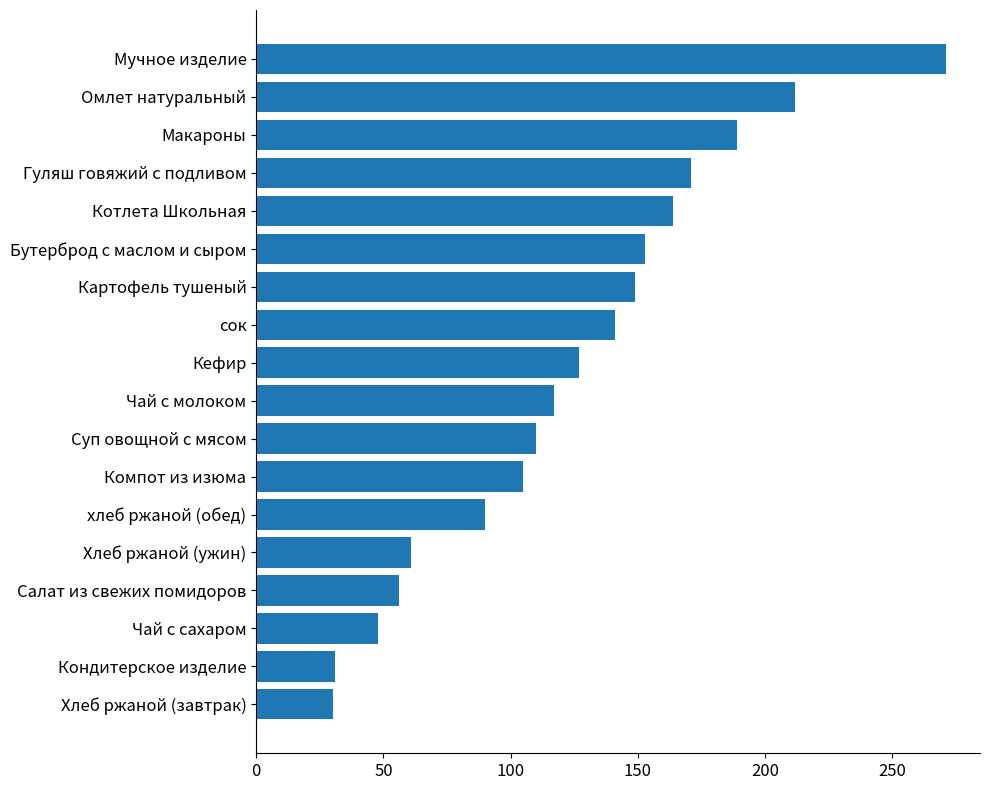

How many values are below 127?

9